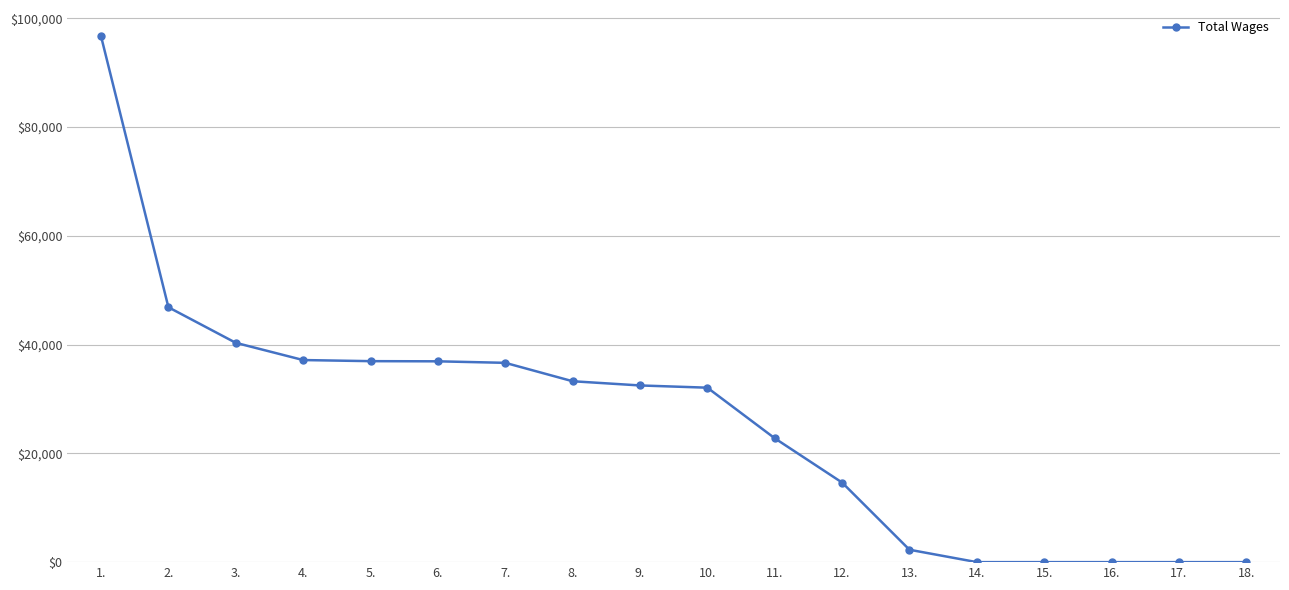

Does the chart have visible grid lines?

Yes